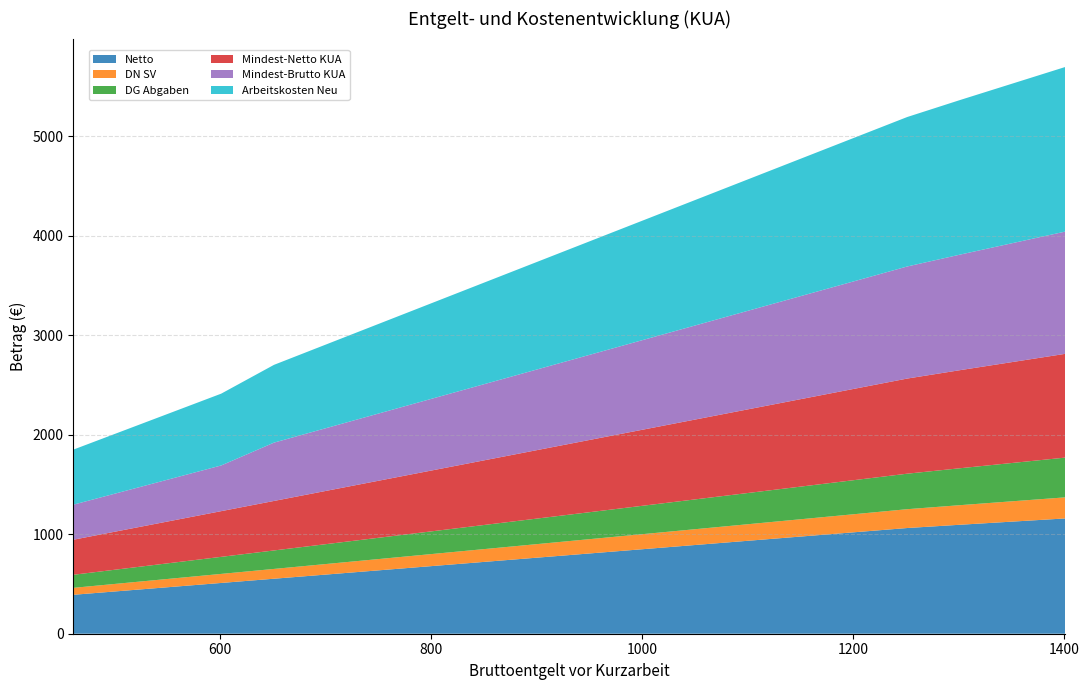

Reading left to right, list all the values displayed in this chart.

Netto: 391.3	425.2	467.7	510.1	552.6	595.0	637.5	679.9	722.3	764.8	807.2	849.6	892.1	934.5	977.0	1019.4	1061.8	1094.7	1126.5	1158.4
DN SV: 69.7	75.8	83.3	90.9	98.4	106.0	113.5	121.1	128.7	136.2	143.8	151.3	158.9	166.5	174.0	181.6	189.2	196.7	204.3	211.8
DG Abgaben: 131.4	142.8	157.1	171.3	185.6	199.8	214.1	228.4	242.6	256.9	271.1	285.4	299.6	313.9	328.1	342.4	356.7	370.9	385.2	399.4
Mindest-Netto KUA: 352.2	382.7	420.9	459.1	497.3	535.5	573.7	611.9	650.1	688.3	726.5	764.7	802.9	841.1	879.3	917.5	955.7	985.2	1013.9	1042.5
Mindest-Brutto KUA: 352.2	382.7	420.9	459.1	585.9	630.9	675.9	720.9	765.9	810.9	855.9	900.9	945.9	990.9	1035.9	1080.9	1125.9	1160.8	1194.5	1228.2
Arbeitskosten Neu: 553.3	601.3	661.3	721.3	781.3	841.4	901.4	961.4	1021.4	1081.4	1141.4	1201.4	1261.4	1321.4	1381.5	1441.5	1501.5	1552.9	1603.3	1653.8